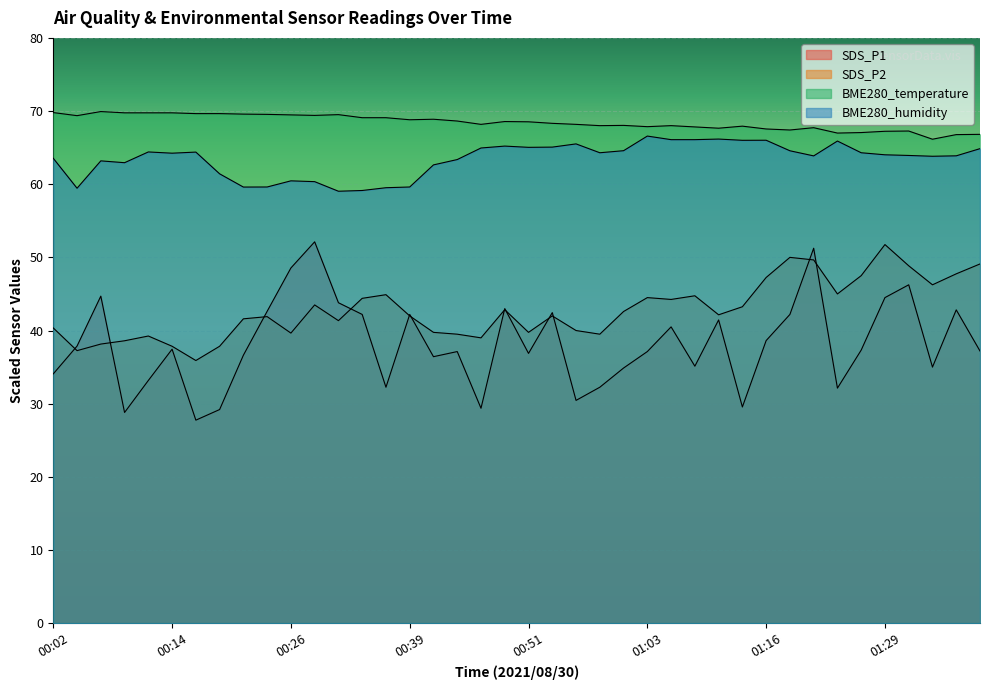

Rank the series at 00:12 from lowest to highest value.

SDS_P1, SDS_P2, BME280_humidity, BME280_temperature